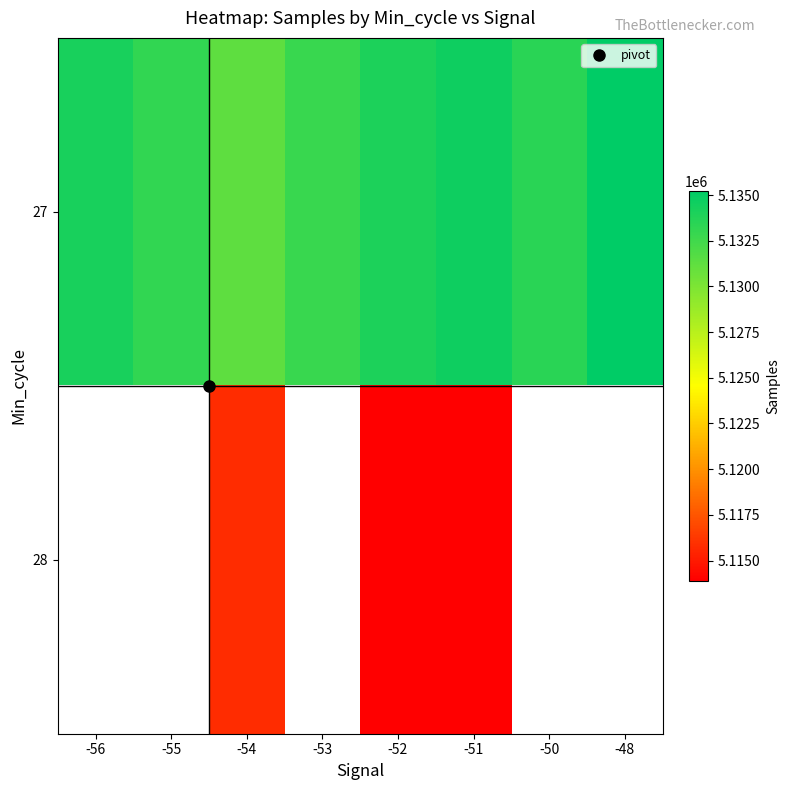

Which series has the largest range (max minus min)?

27